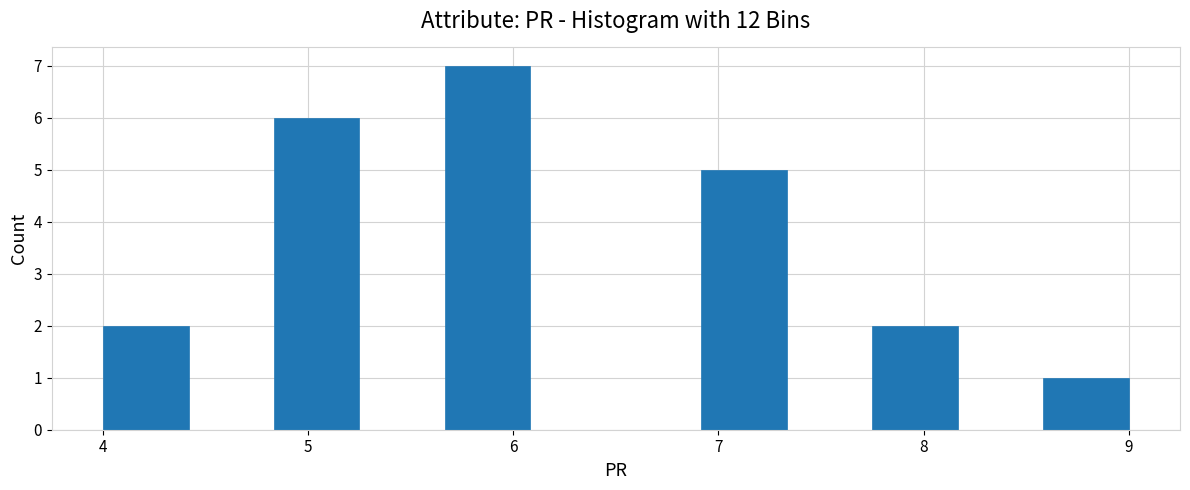

How tall is the bar that spans 6.9 to 7.3 on the x-axis? Neither the bar edges nor the heights are printed on the chart, so give them approximately, as read against the axes.

5